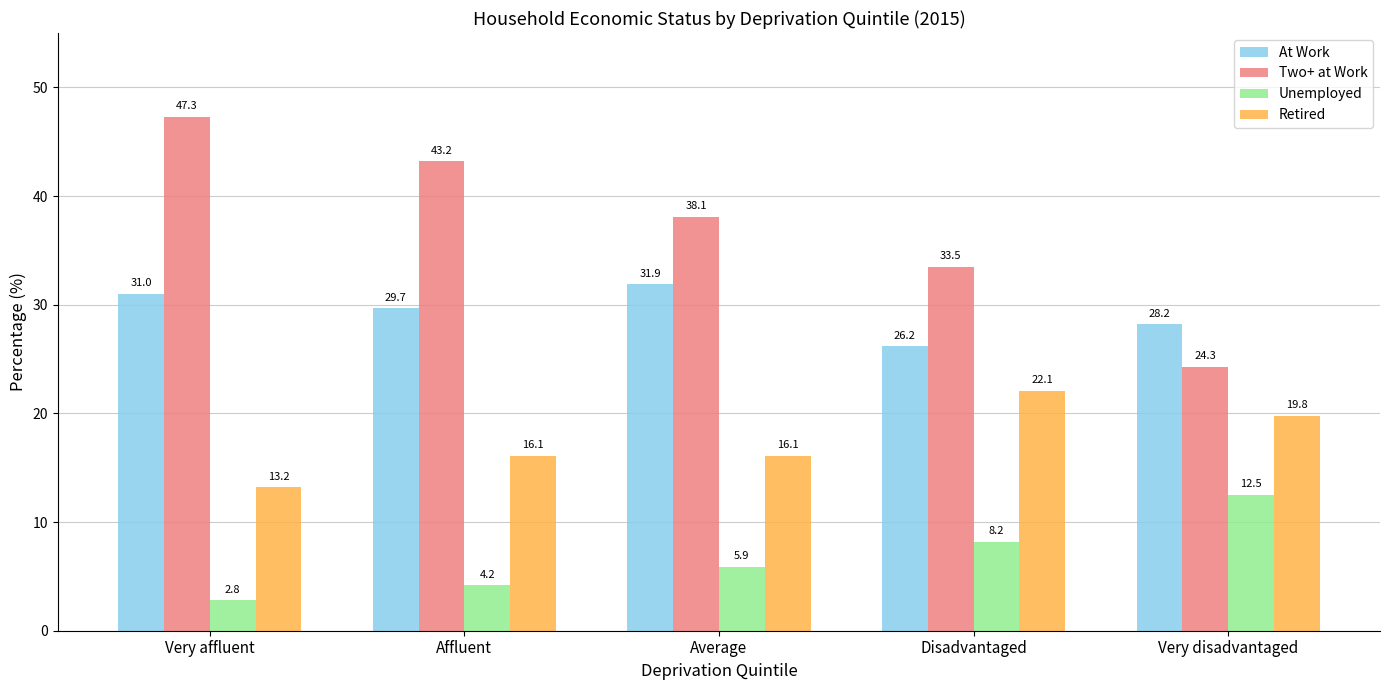

Rank the series at Average from lowest to highest value.

Unemployed, Retired, At Work, Two+ at Work